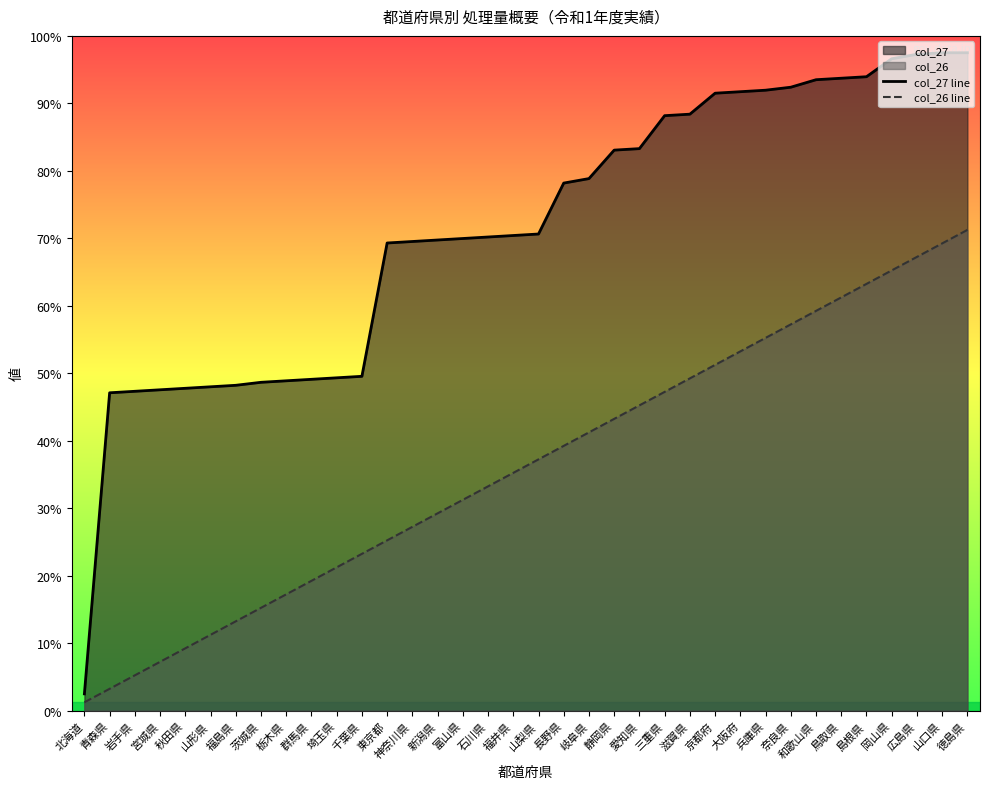

Which has a higher value, 鳥取県 or 福島県?

鳥取県